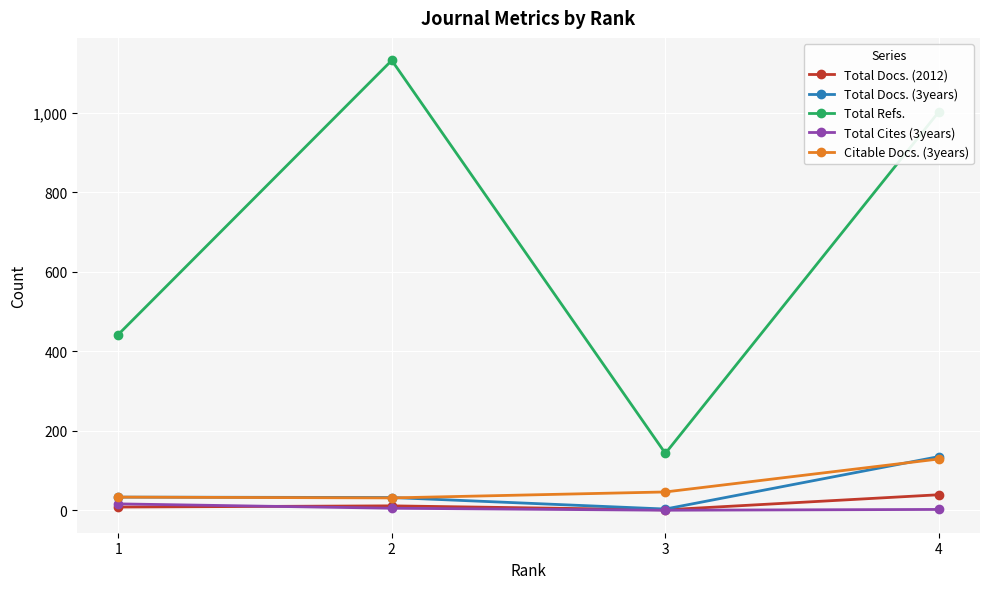

True or false: Total Docs. (3years) and Total Refs. intersect in this chart.

False